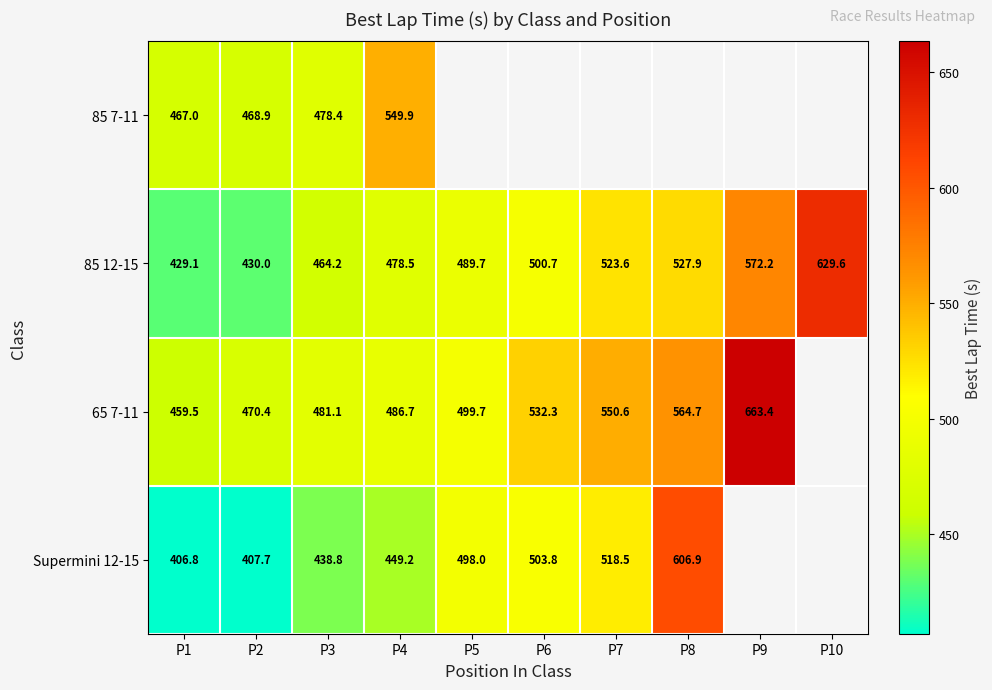

Is the value of 85 12-15 at P5 greater than the value of 65 7-11 at P9?

No